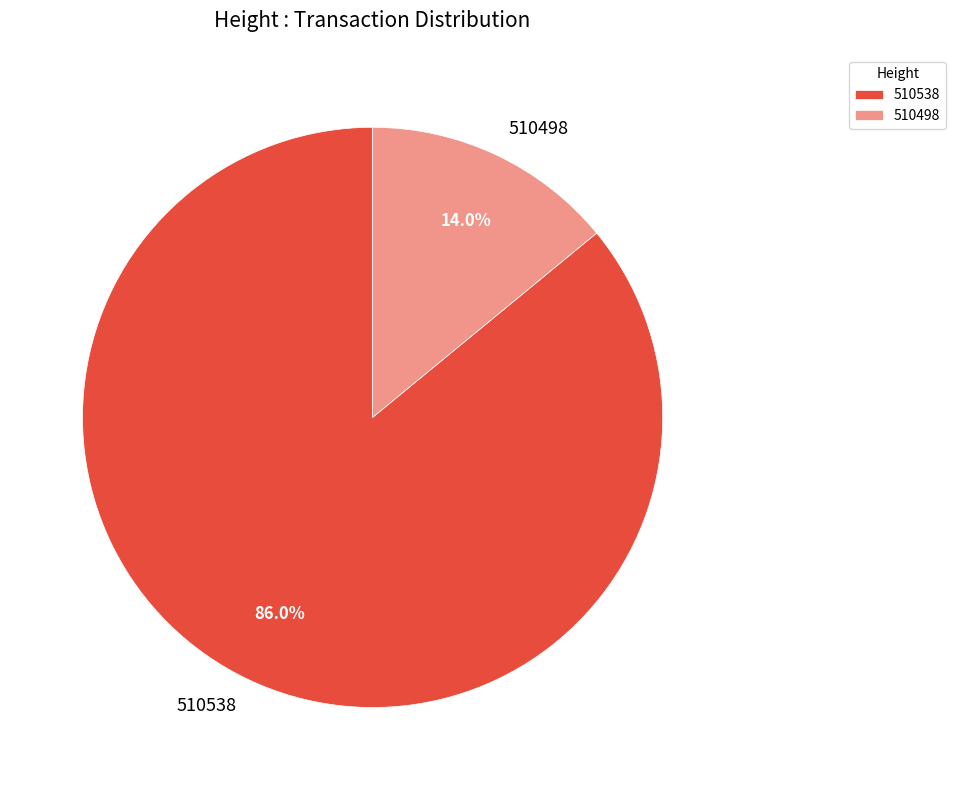

How many segments does this pie chart have?

2